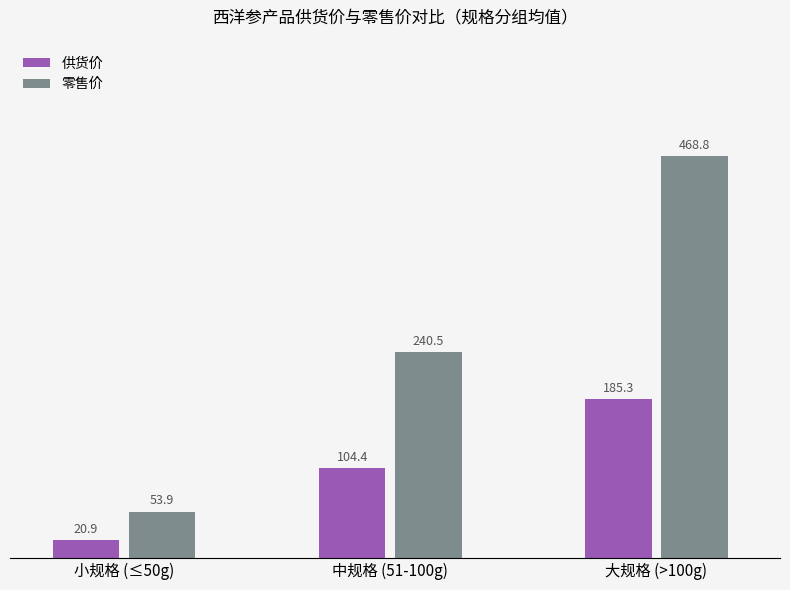

What is the maximum value for 零售价?

468.8